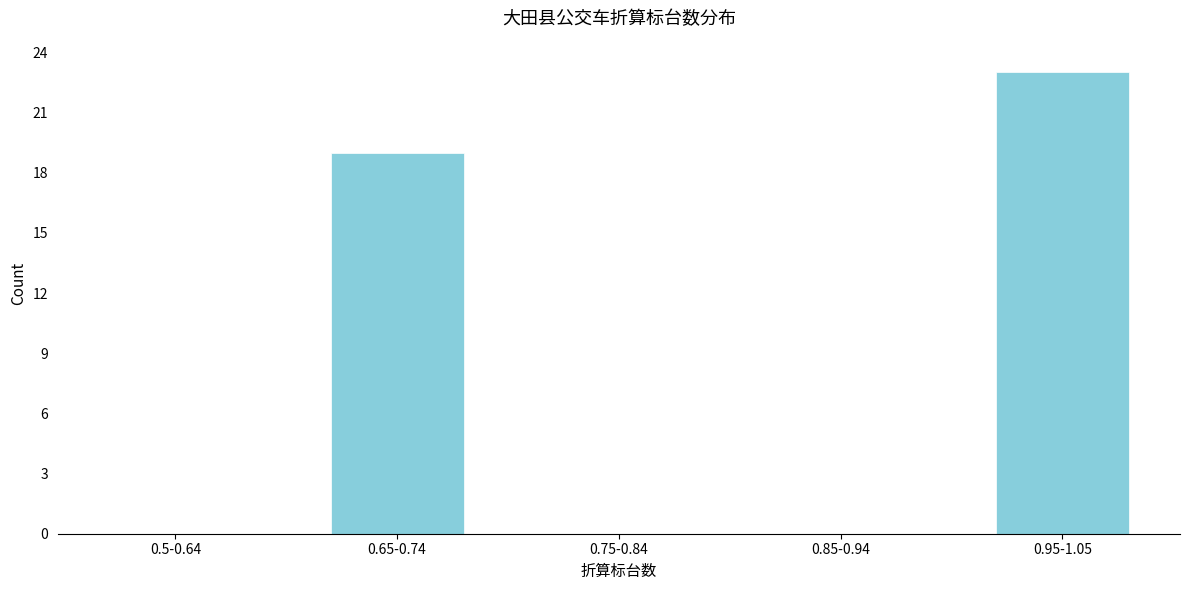

Reading left to right, what are all the values shown in this chart?

0.5-0.64=0	0.65-0.74=19	0.75-0.84=0	0.85-0.94=0	0.95-1.05=23